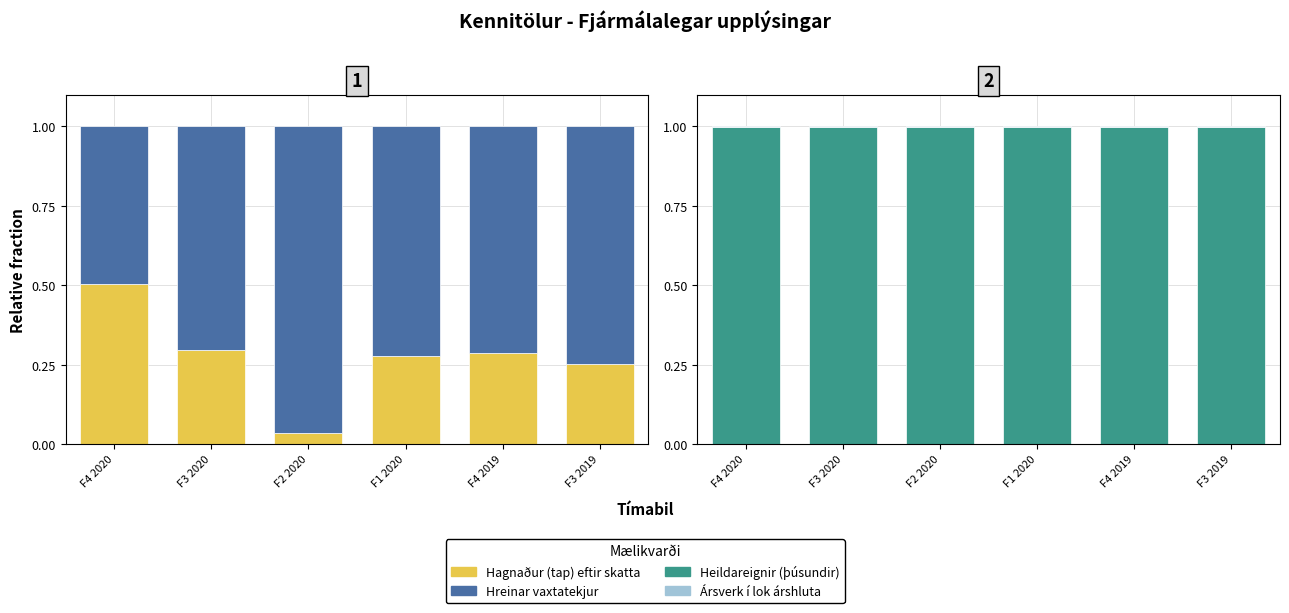

Between F2 2020 and F1 2020, which is larger?

F1 2020